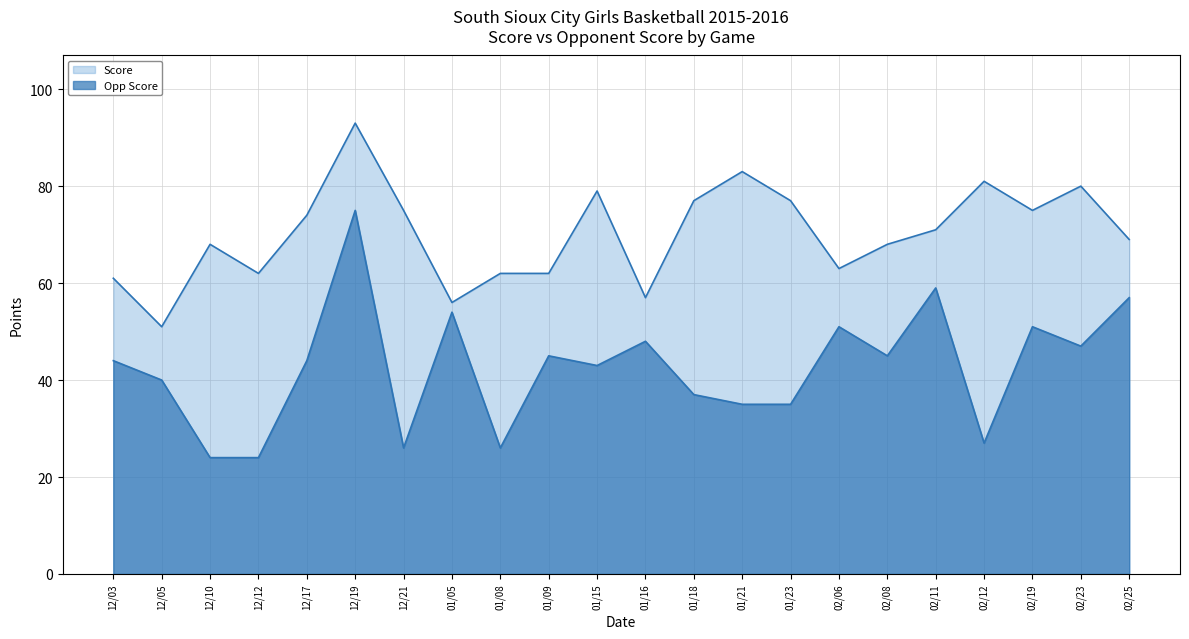

How many values in the Opp Score series exceed 44?

10